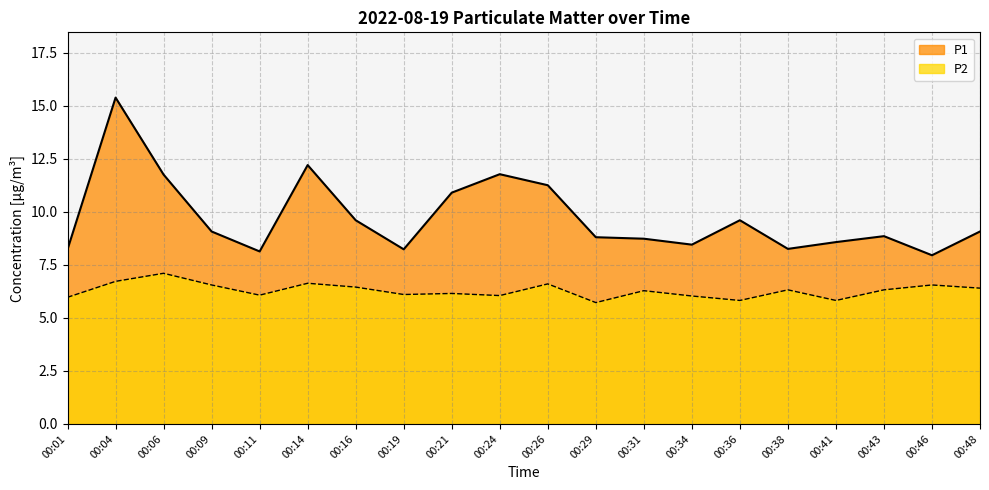

What is the difference between the second highest and minimum values in the P1 series?

4.2